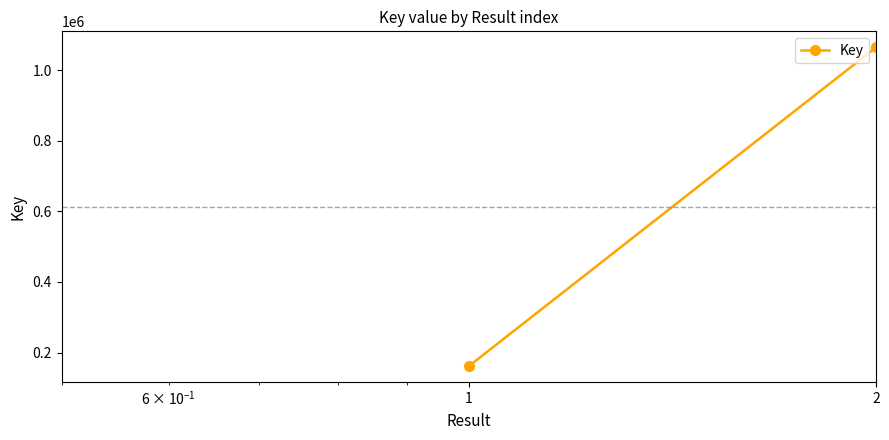

Reading left to right, transcribe all the data shown in this chart.

1=161792	2=1064730